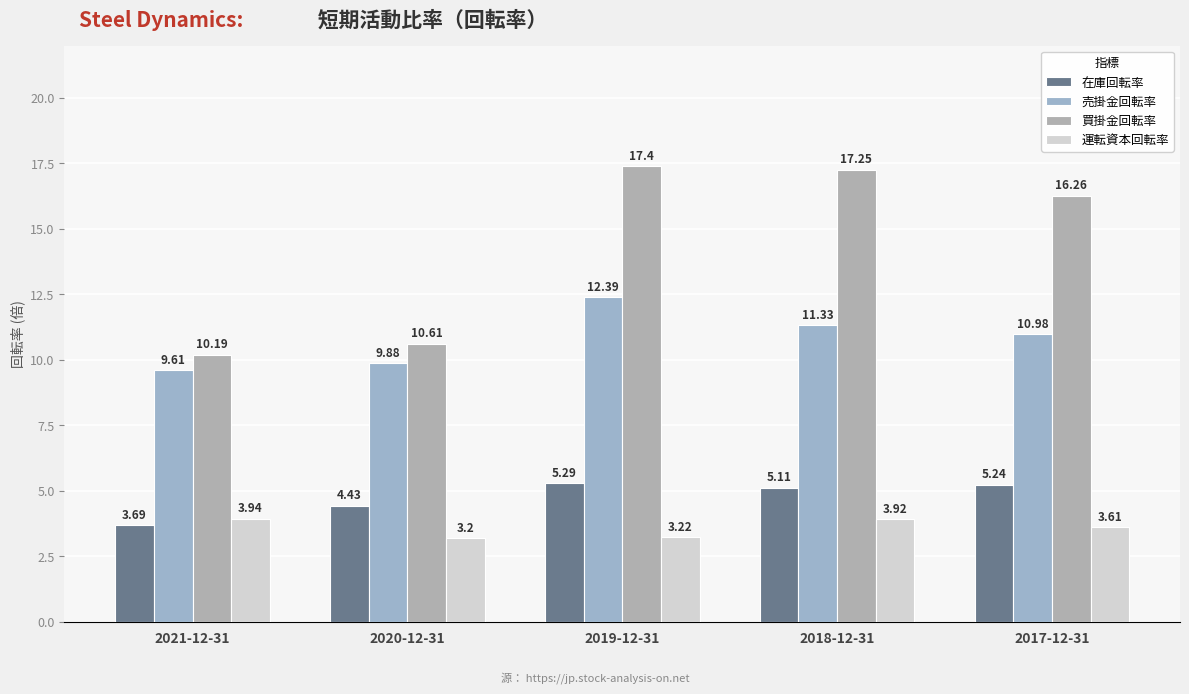

Which series has the largest total across all categories?

買掛金回転率